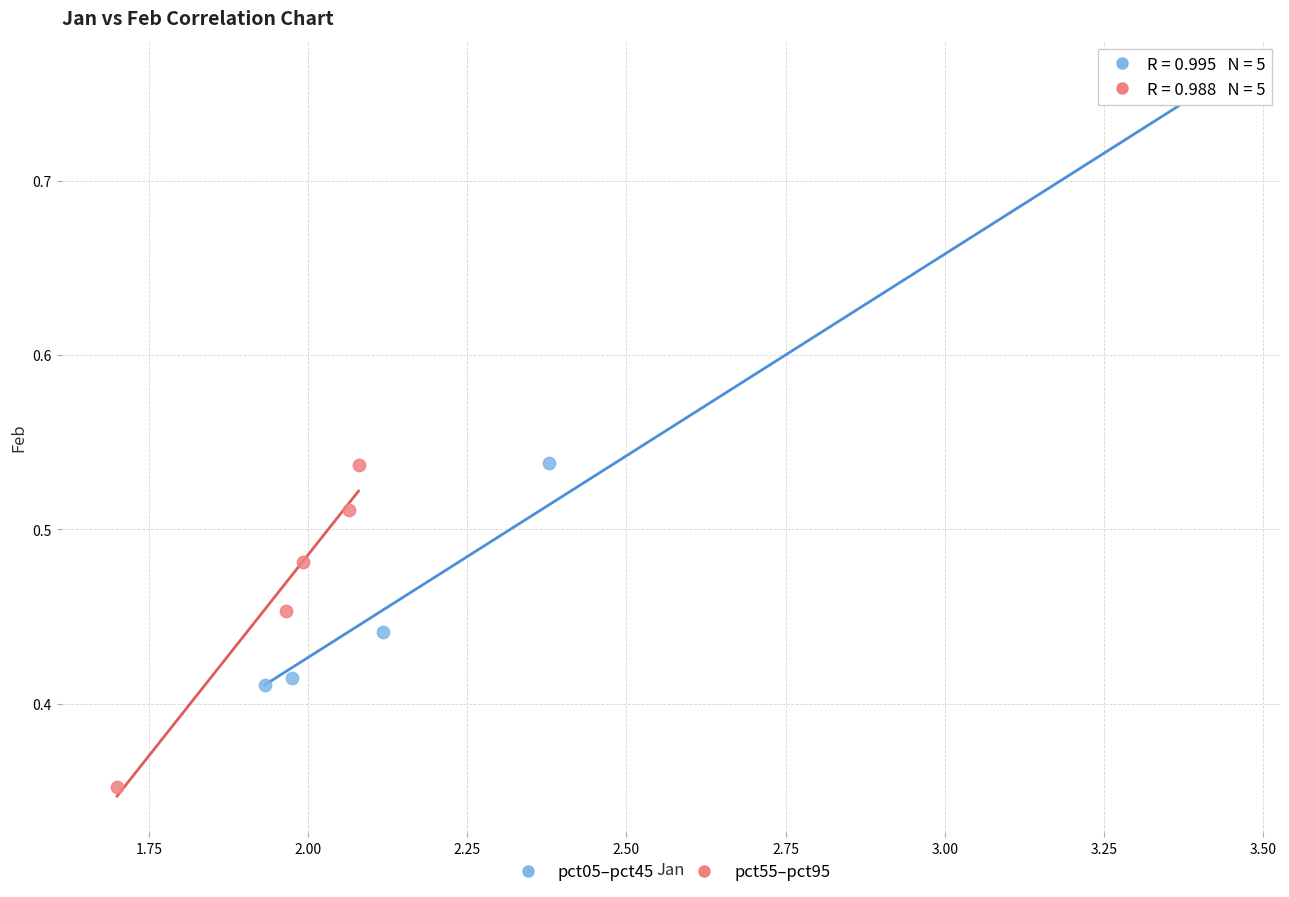

Which series contains the lowest Y value?

pct55–pct95